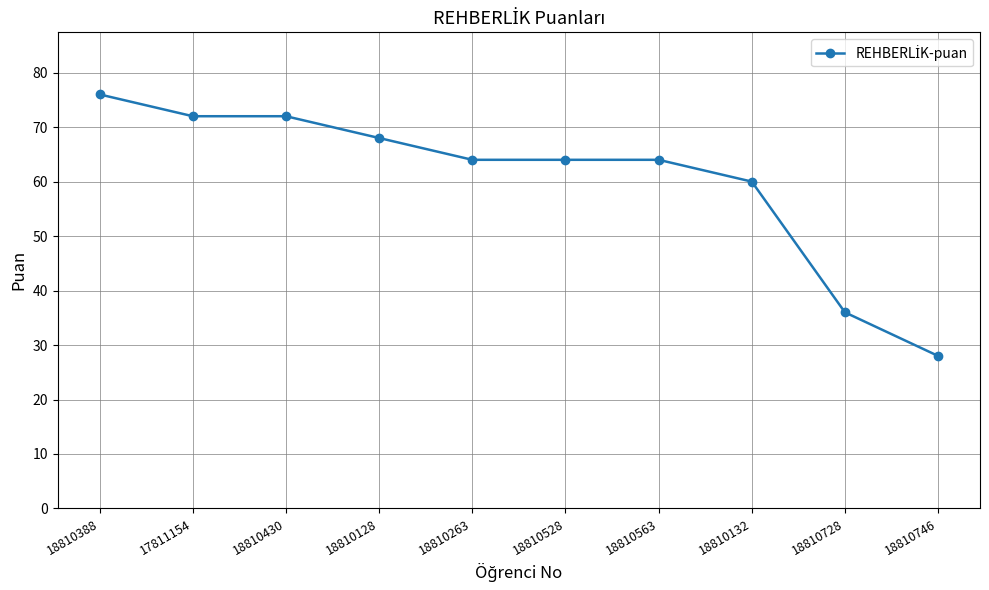

What is the sum of the values at 18810132 and 18810728?

96